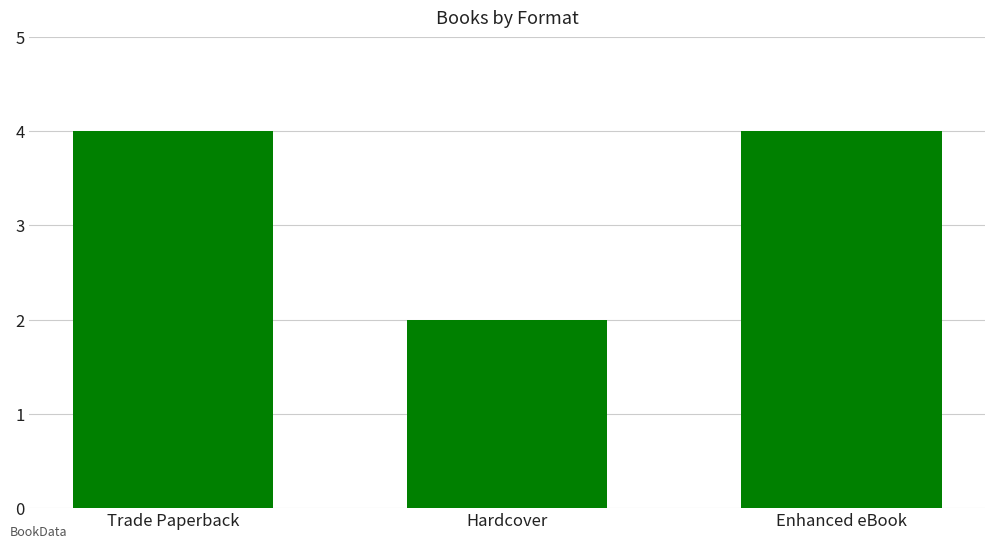

What position from the right is Hardcover?

2